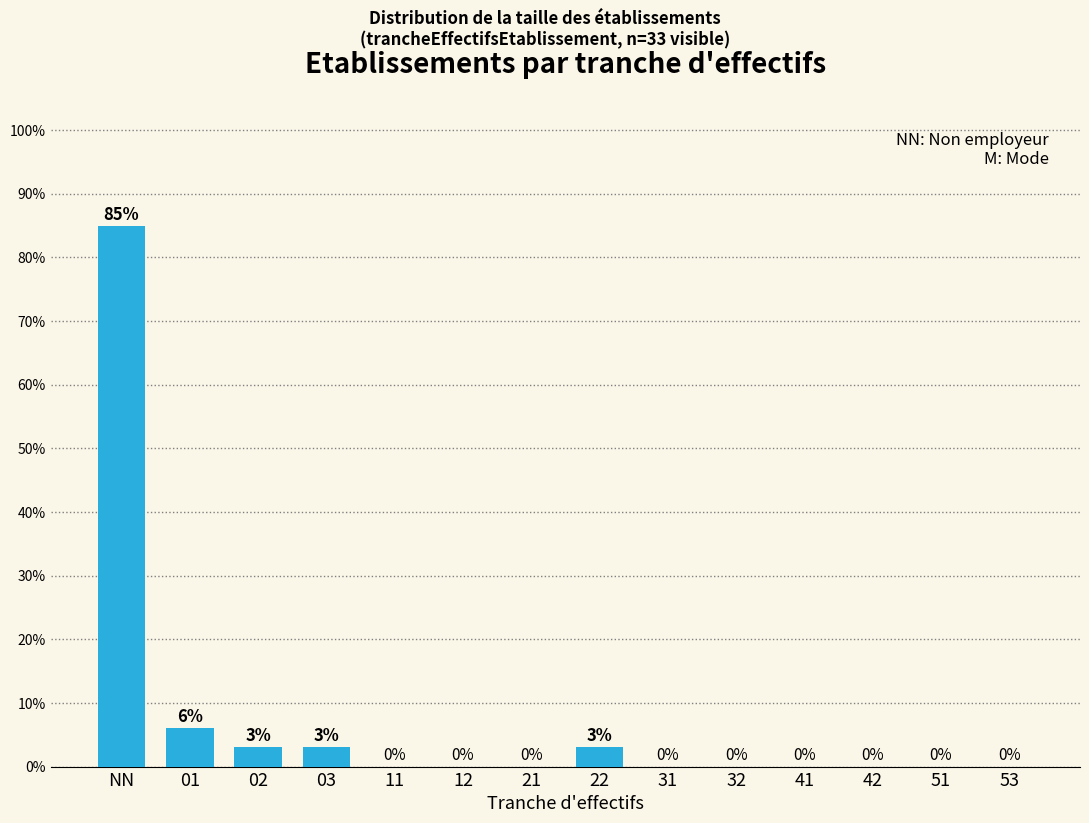

True or false: the data shows -35.4 at 41.

False